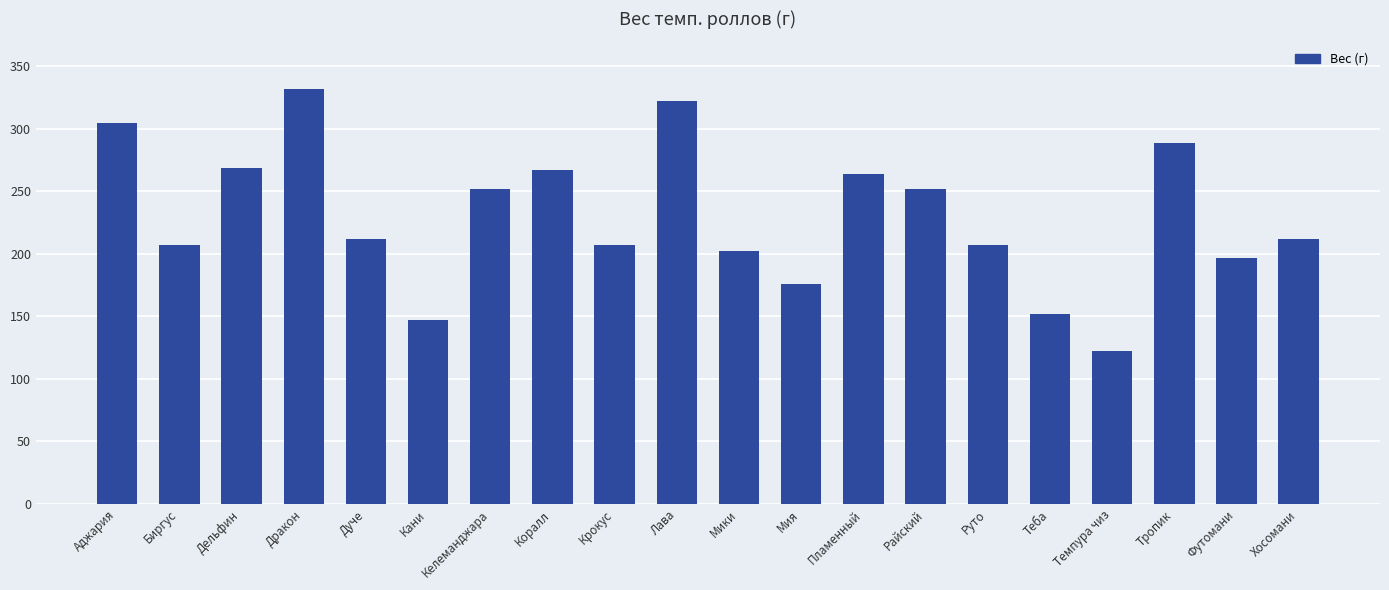

At which category does the chart reach its minimum across all series?

Темпура чиз